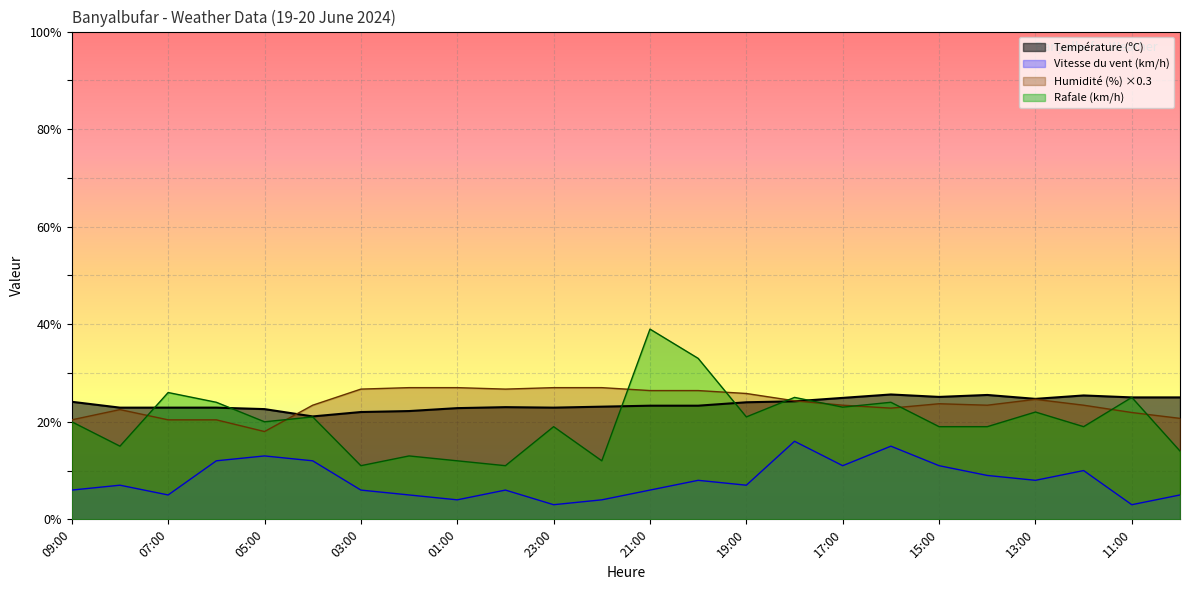

Is the value of Température (ºC) at 23:00 greater than the value of Humidité (%) at 18:00?

No